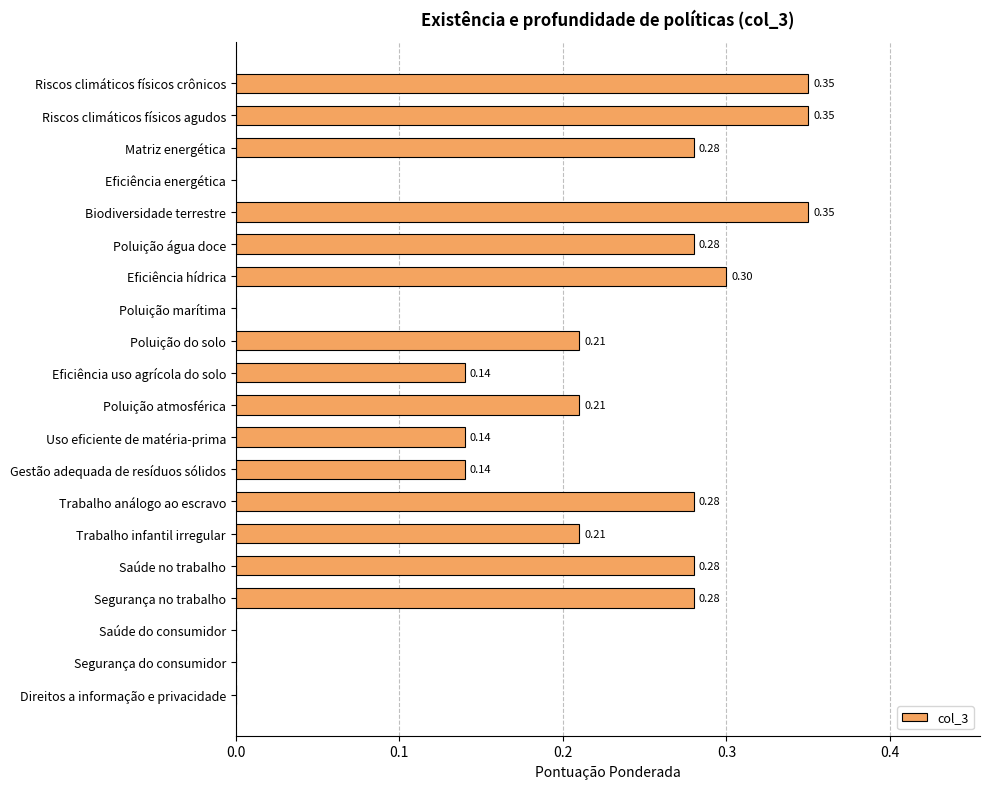

Are the bars horizontal?

Yes